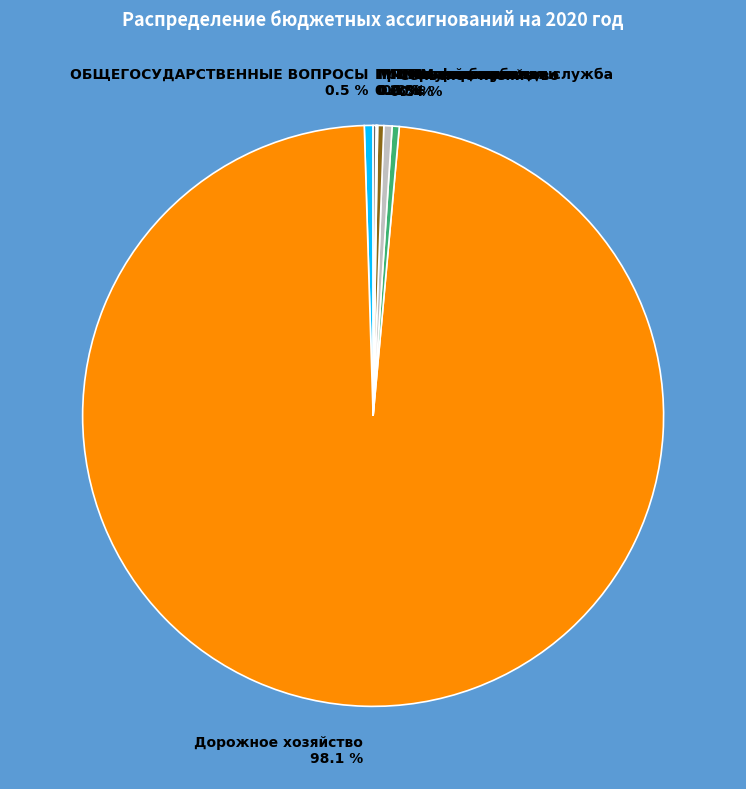

What is the largest slice in the pie chart?

Дорожное хозяйство 98.1 %